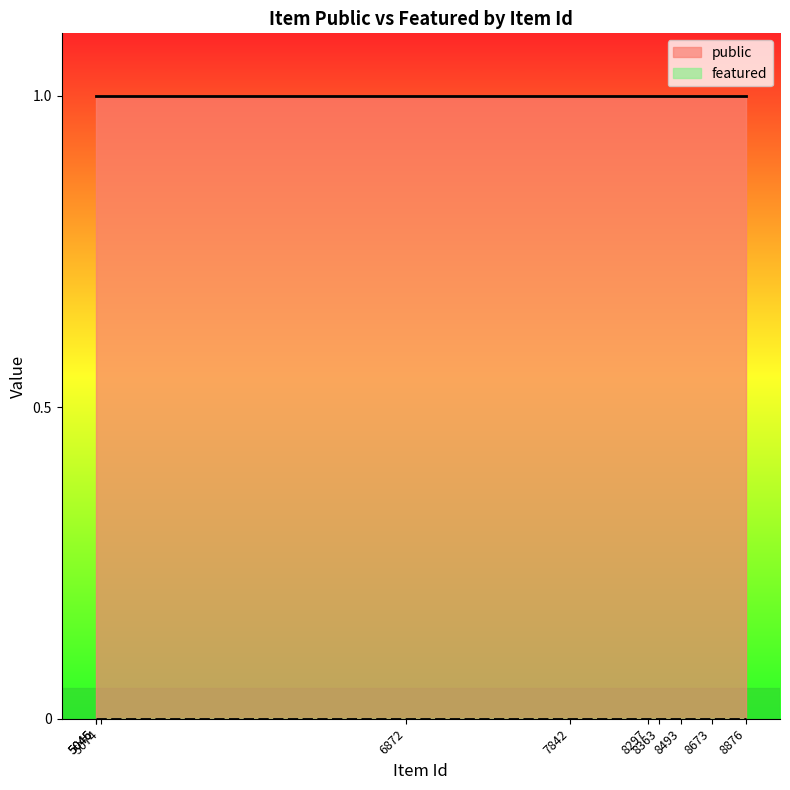

Does the chart have visible grid lines?

No